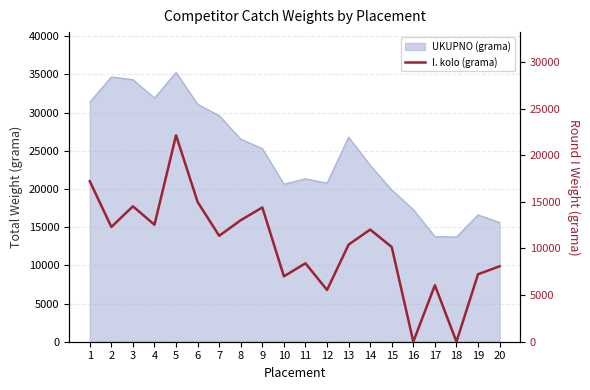

Reading left to right, extract all data points from this chart.

1=17213.0	2=12307.0	3=14520.0	4=12548.0	5=22137.0	6=14988.0	7=11361.0	8=13034.0	9=14402.0	10=7014.0	11=8408.7	12=5551.0	13=10414.0	14=12028.0	15=10155.0	16=0.0	17=6059.0	18=0.0	19=7235.0	20=8091.0